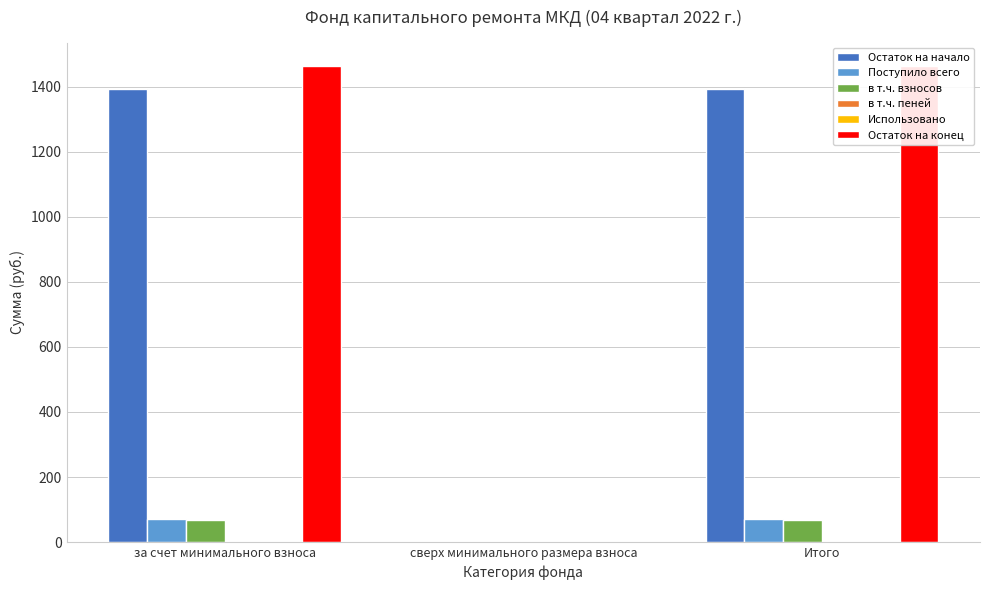

What are all the series names shown in the legend?

Остаток на начало, Поступило всего, в т.ч. взносов, в т.ч. пеней, Использовано, Остаток на конец